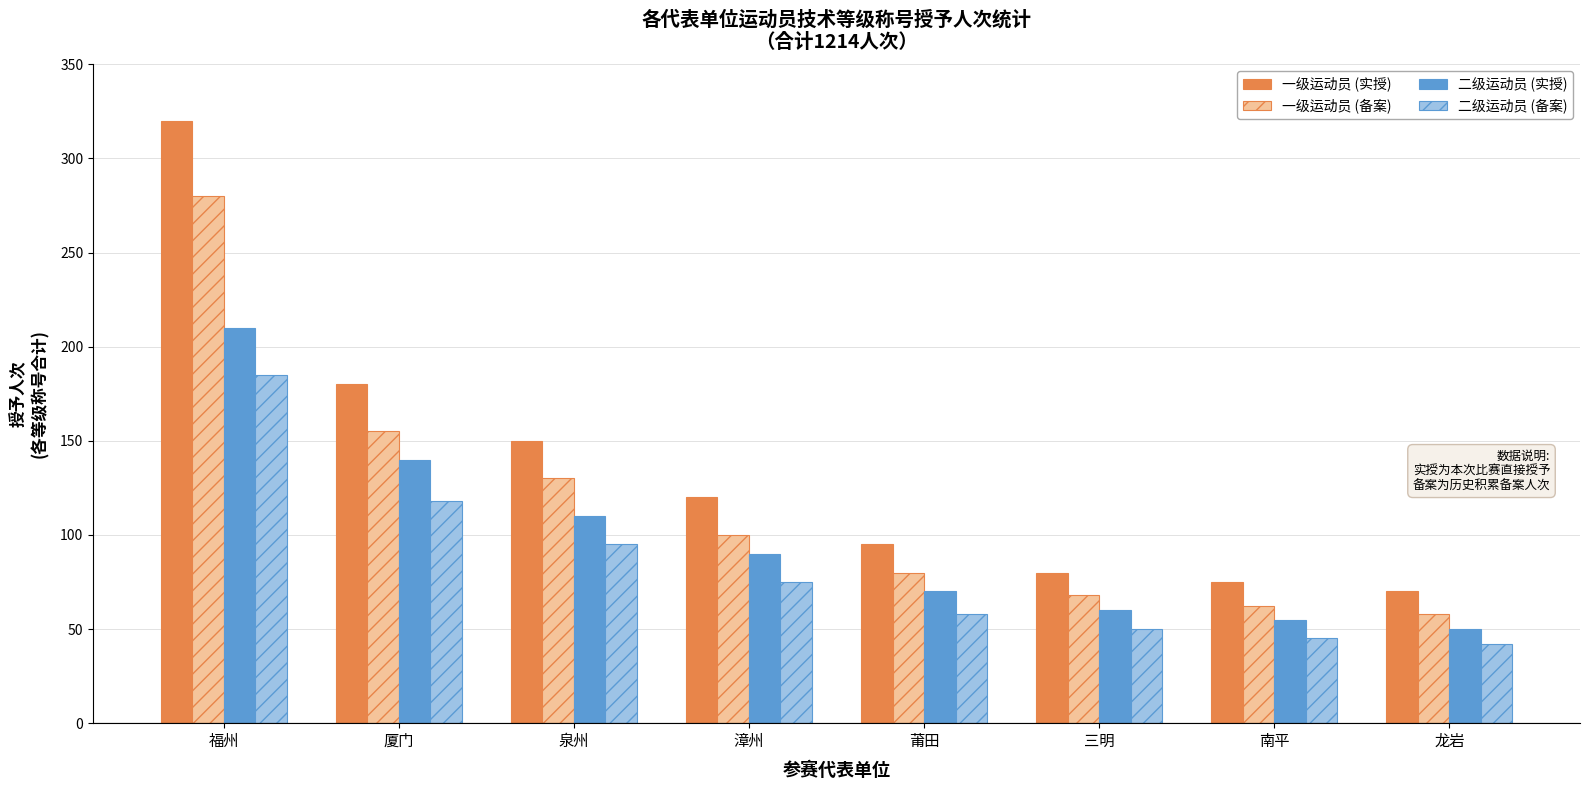

Read the 二级运动员 (实授) value at 三明, to the nearest 5.

60